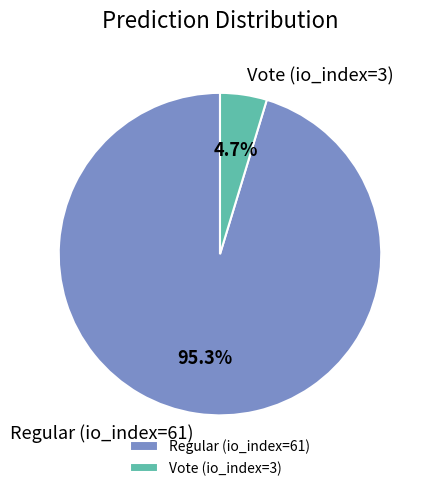

Combined, do Regular (io_index=61) and Vote (io_index=3) account for over 50%?

Yes